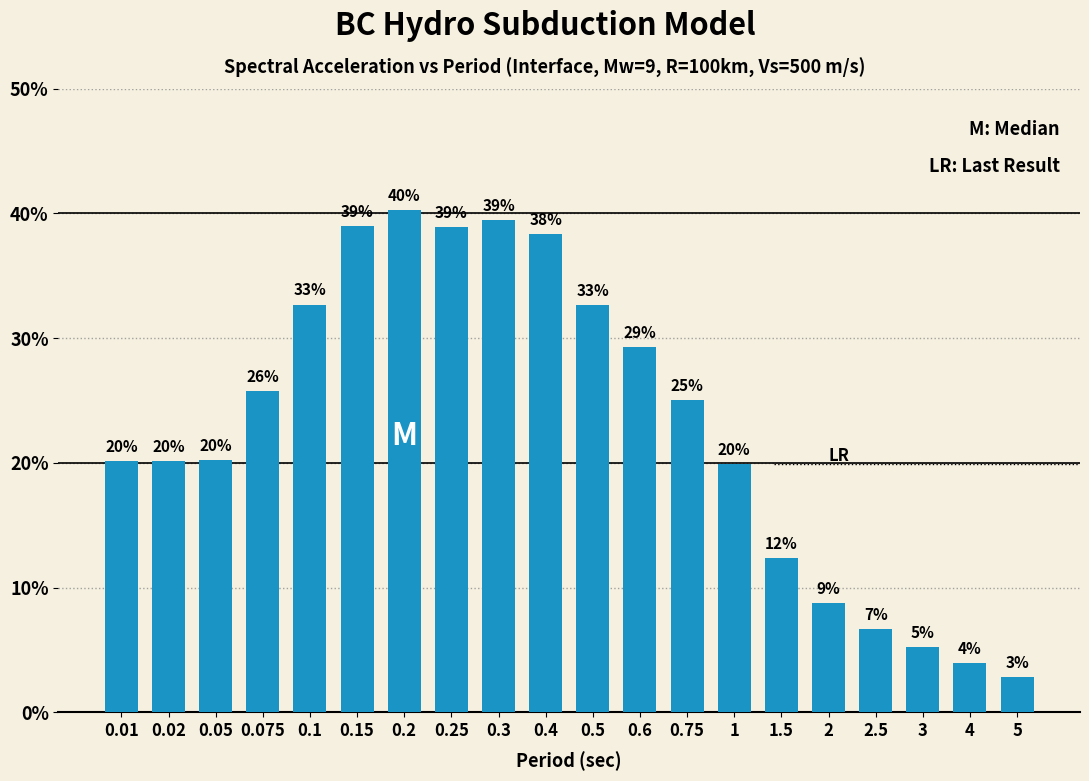

What is the average value?

0.2